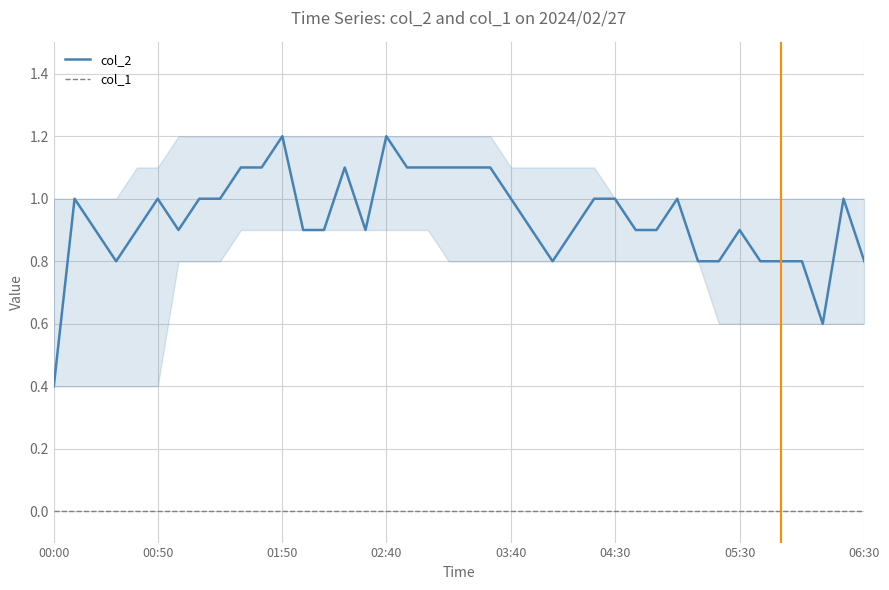

List the series in order of their peak value, lowest first.

col_1, col_2